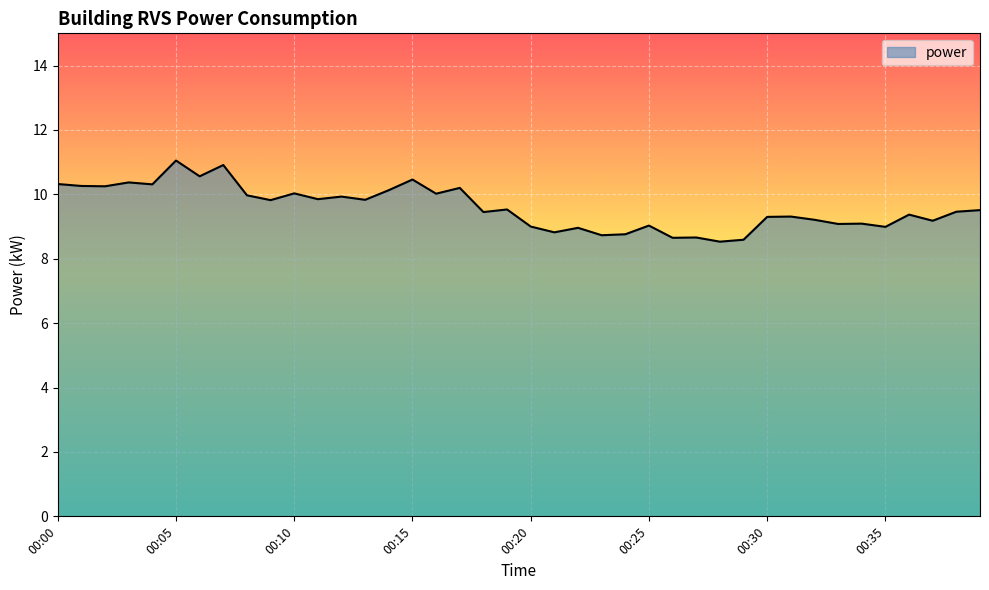

What is the sum of all values?

383.5